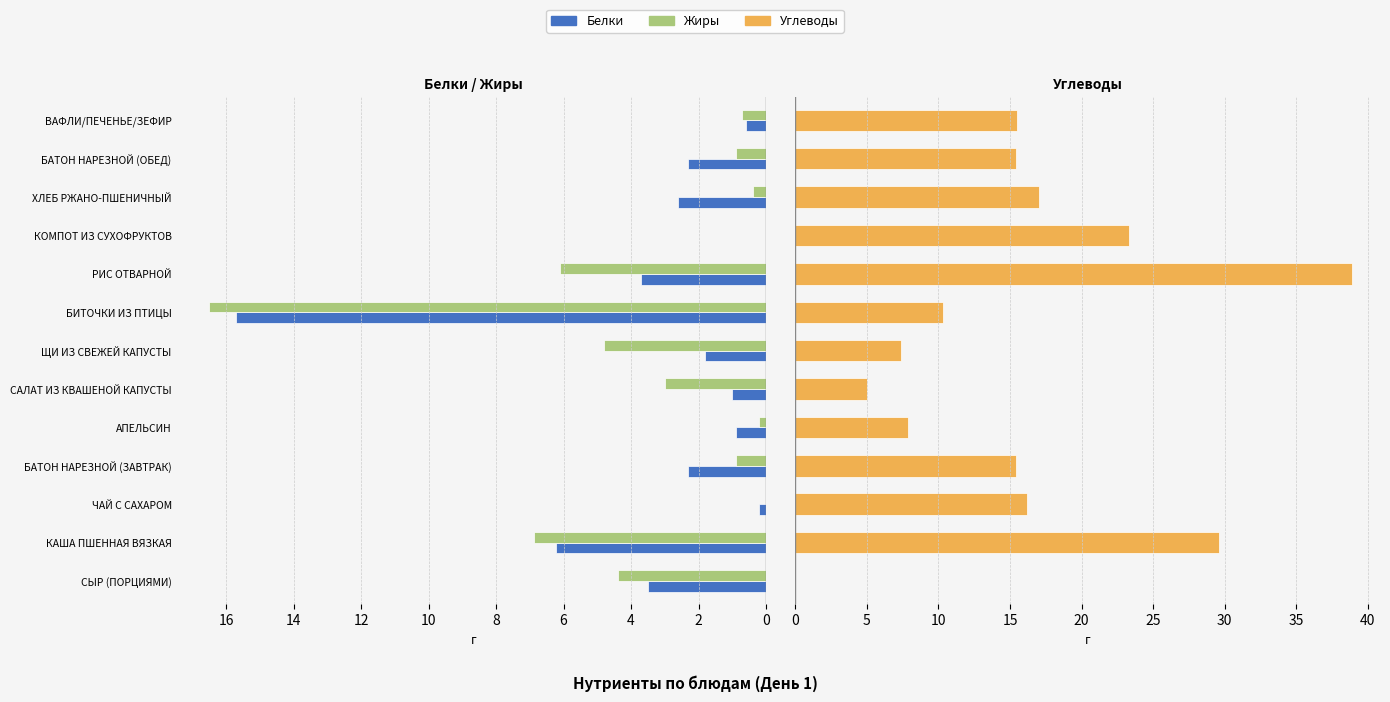

Reading left to right, transcribe all the data shown in this chart.

Белки: 3.5	6.2	0.2	2.3	0.9	1.0	1.8	15.7	3.7	0.0	2.6	2.3	0.6
Жиры: 4.4	6.9	0.0	0.9	0.2	3.0	4.8	16.5	6.1	0.0	0.4	0.9	0.7
Углеводы: 0.0	29.6	16.2	15.4	7.9	5.0	7.4	10.3	38.9	23.3	17.0	15.4	15.5